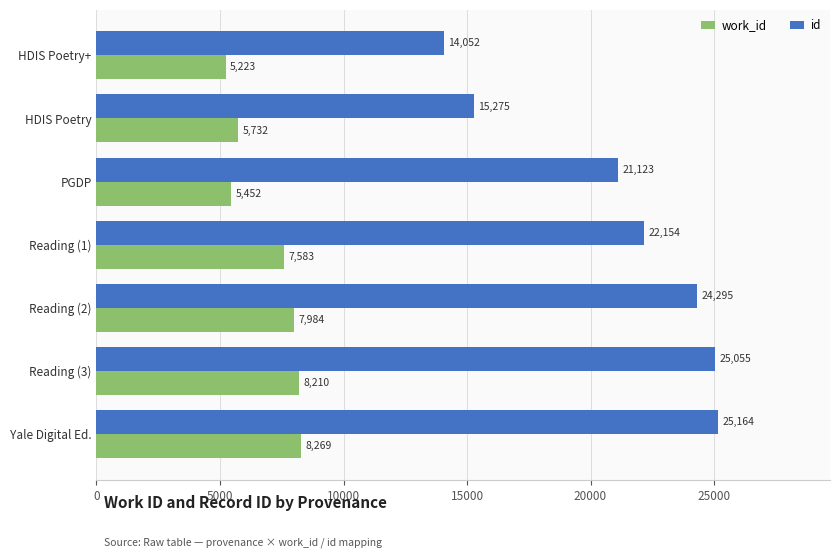

Between HDIS Poetry+ and PGDP, which series saw the biggest shift?

id